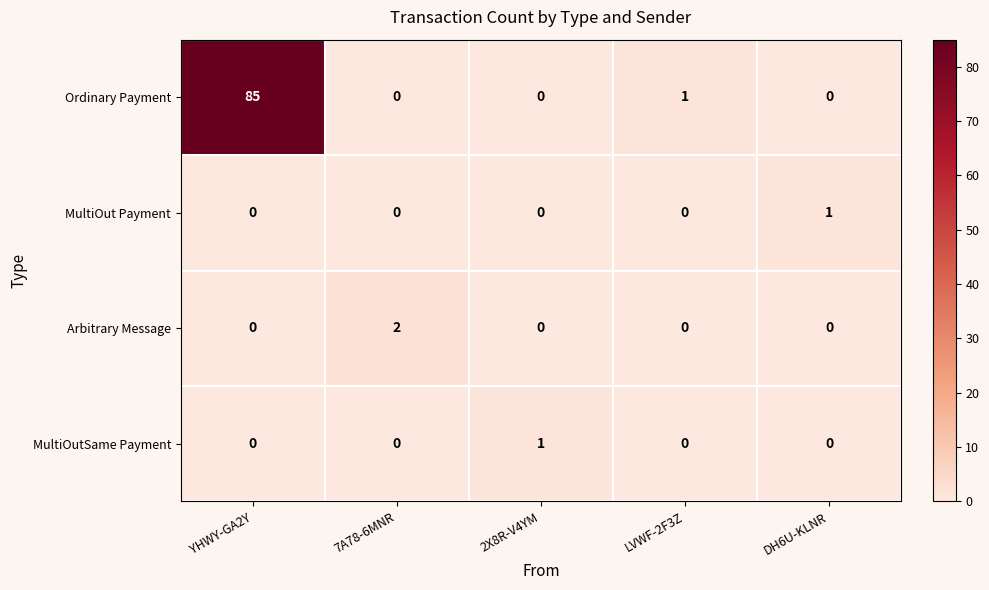

How many MultiOutSame Payment values are between 0 and 1?

5